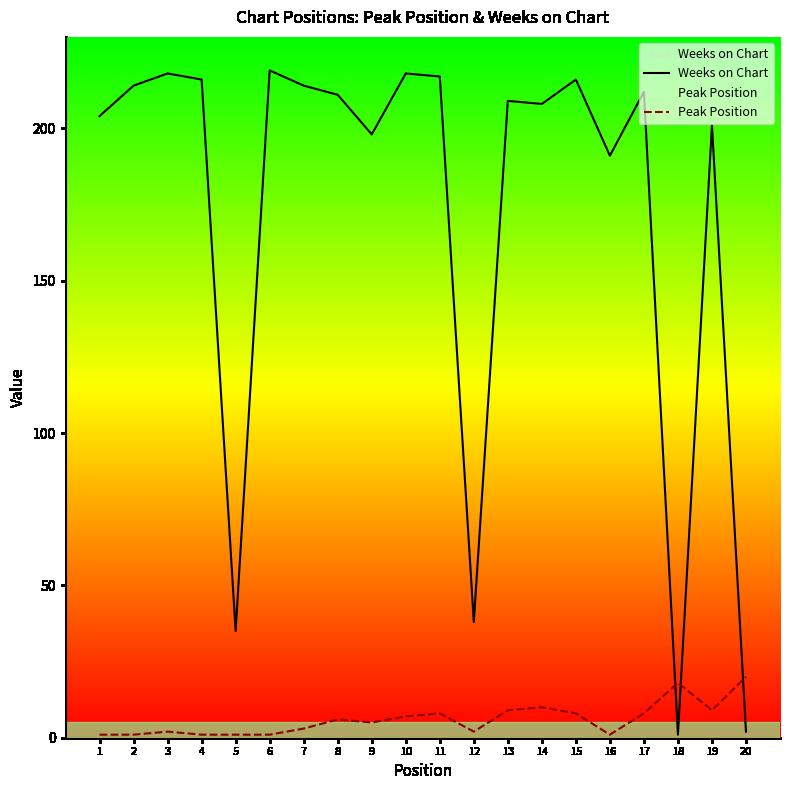

What is the approximate value of Peak Position at 12?

2